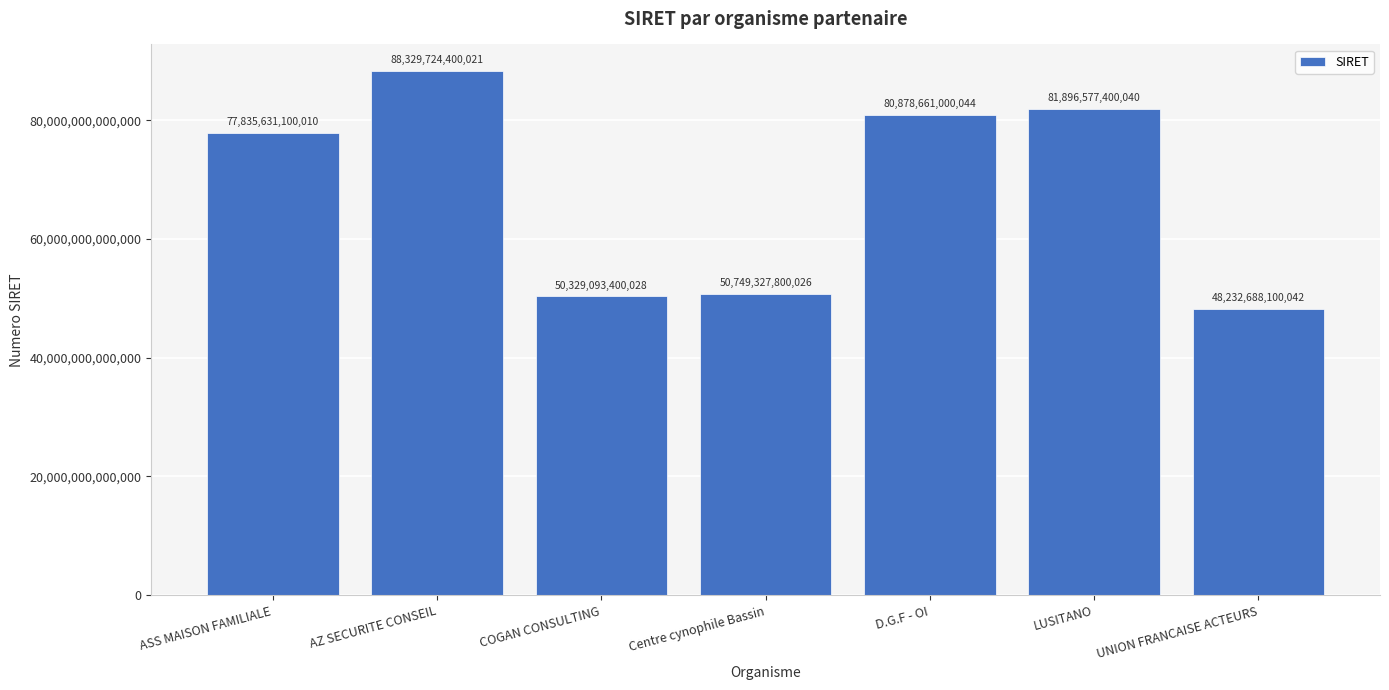

What is the label of the 6th bar from the right?

AZ SECURITE CONSEIL